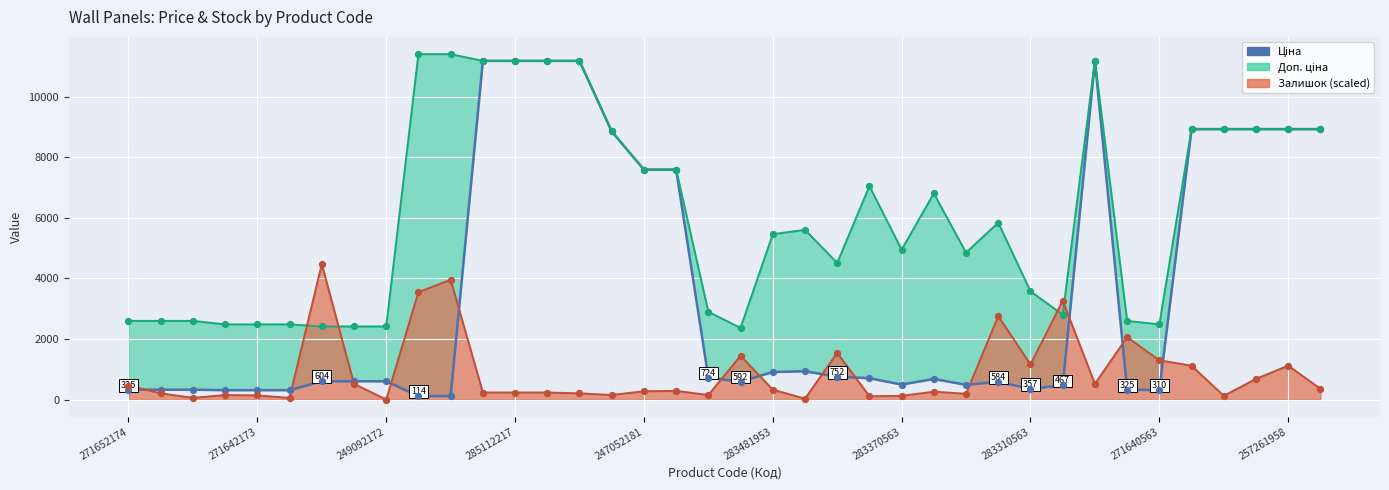

What is the change in value from 283481953 to 18?

+414.2